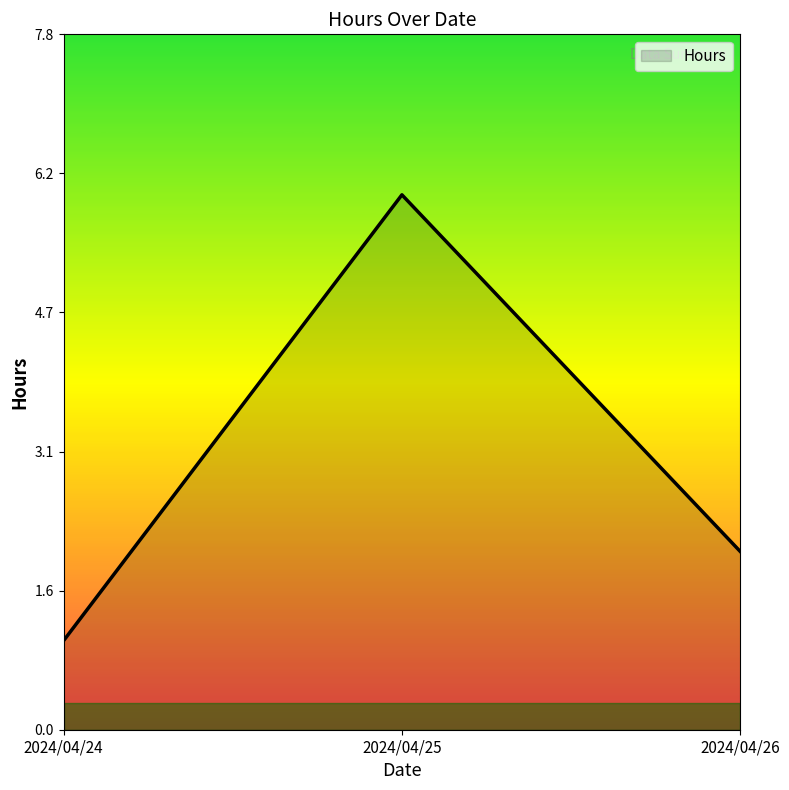

Reading left to right, extract all data points from this chart.

1	6	2